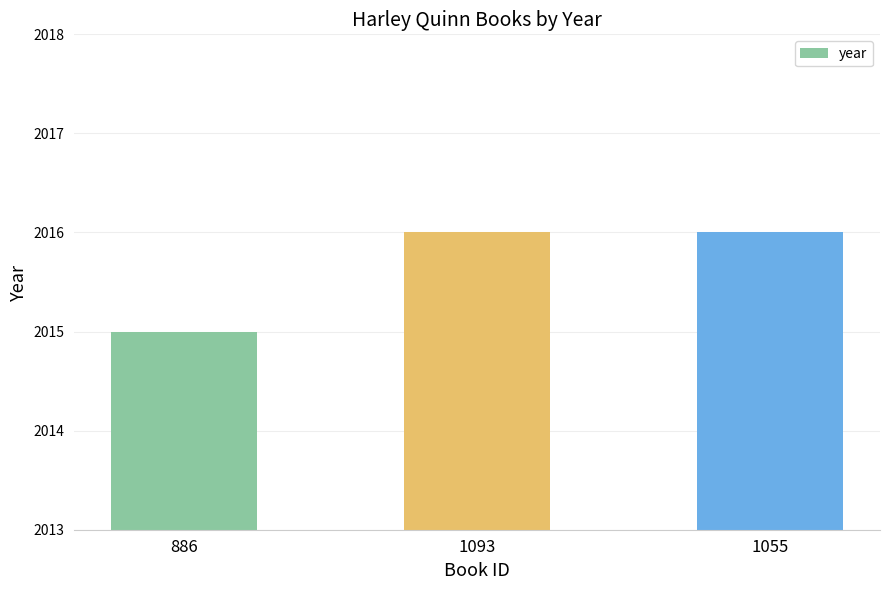

How many data points does each series have?

3